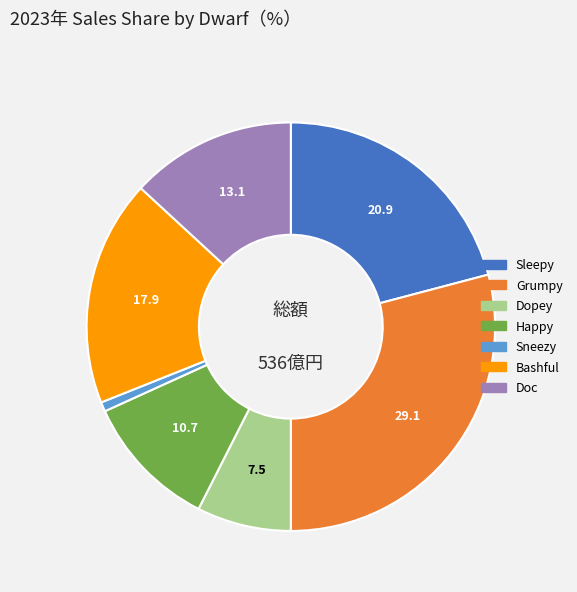

Is it true that Bashful is 18% of the pie?

True